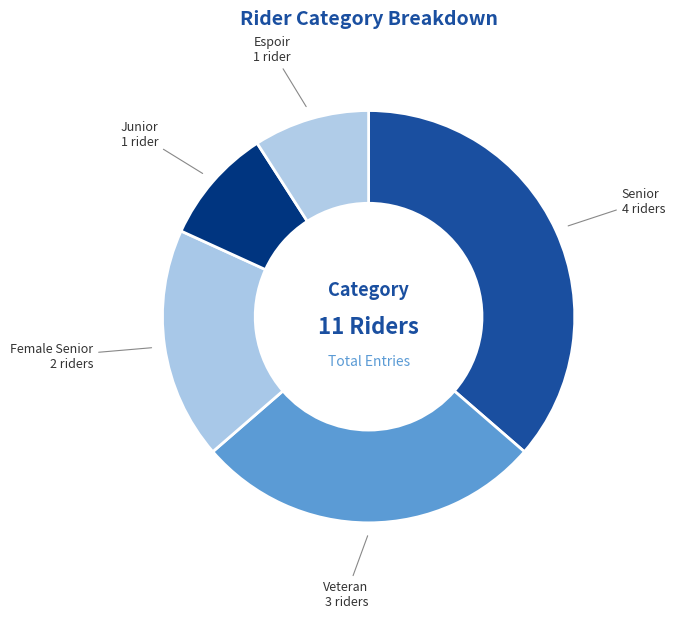

Is there any slice that represents more than half of the pie?

No